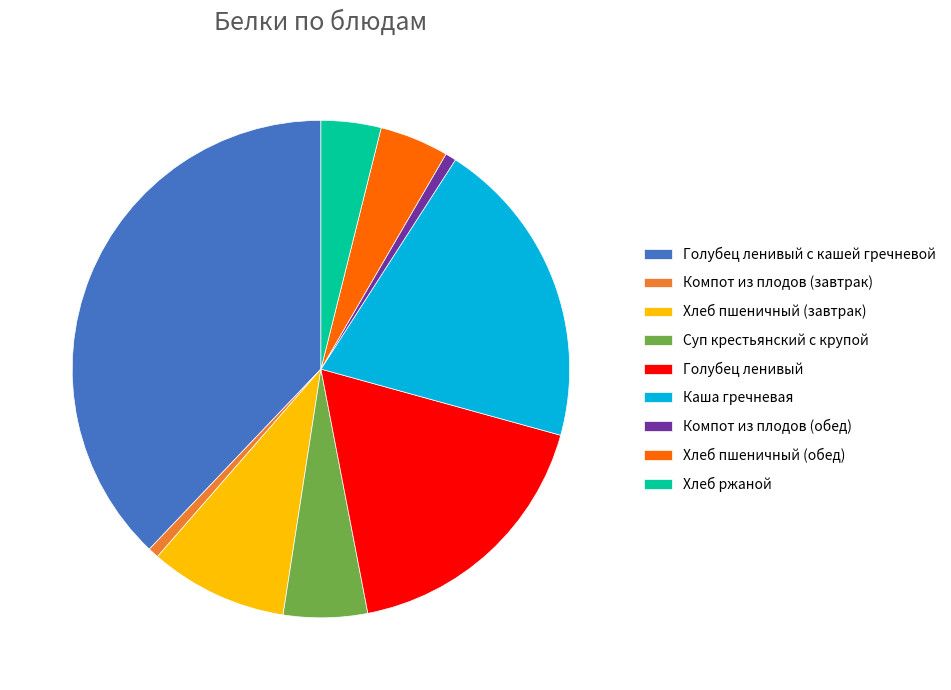

Do Компот из плодов (завтрак) and Каша гречневая together represent more than half of the pie?

No